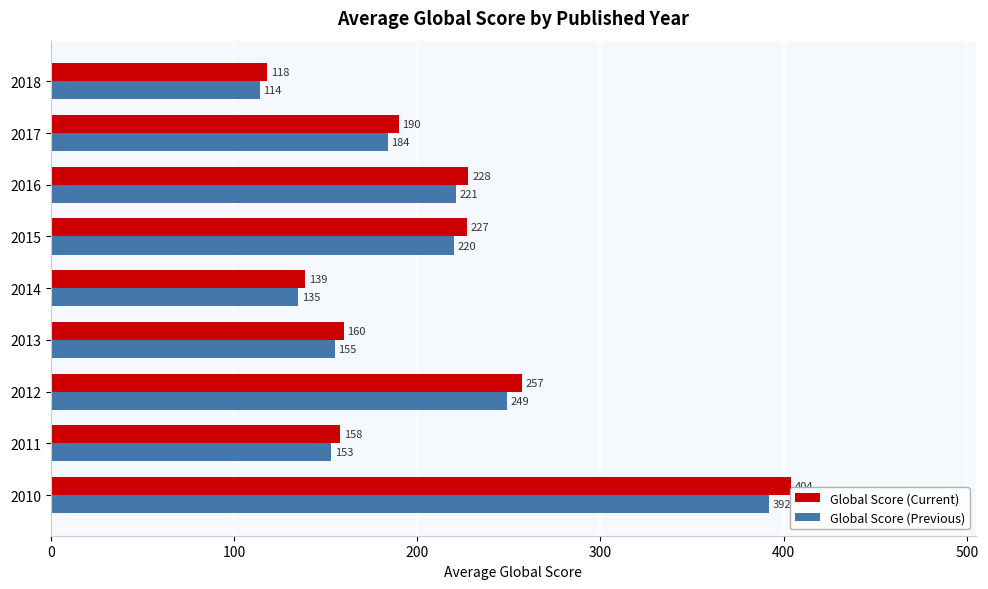

Rank the series at 2012 from highest to lowest value.

Global Score (Current), Global Score (Previous)